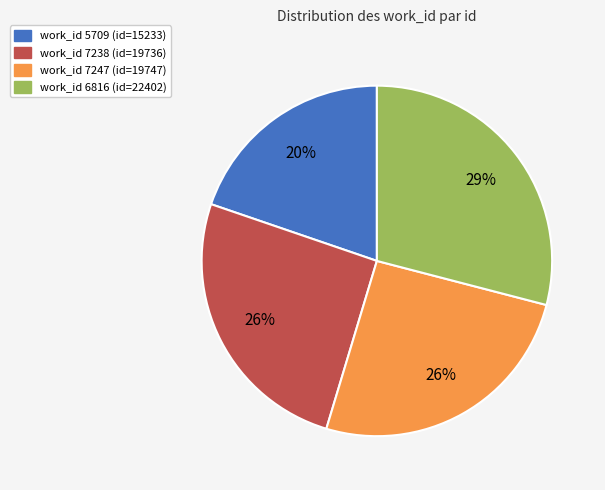

Does any single category account for the majority?

No